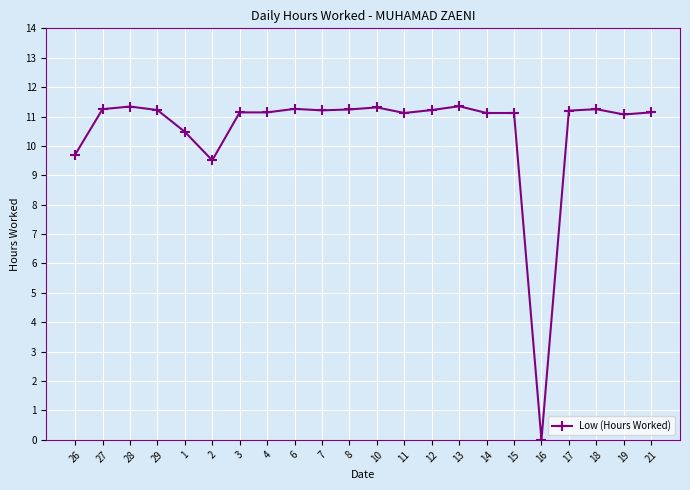

Approximately how many times larger is the value at 18 compared to 4?

1.0